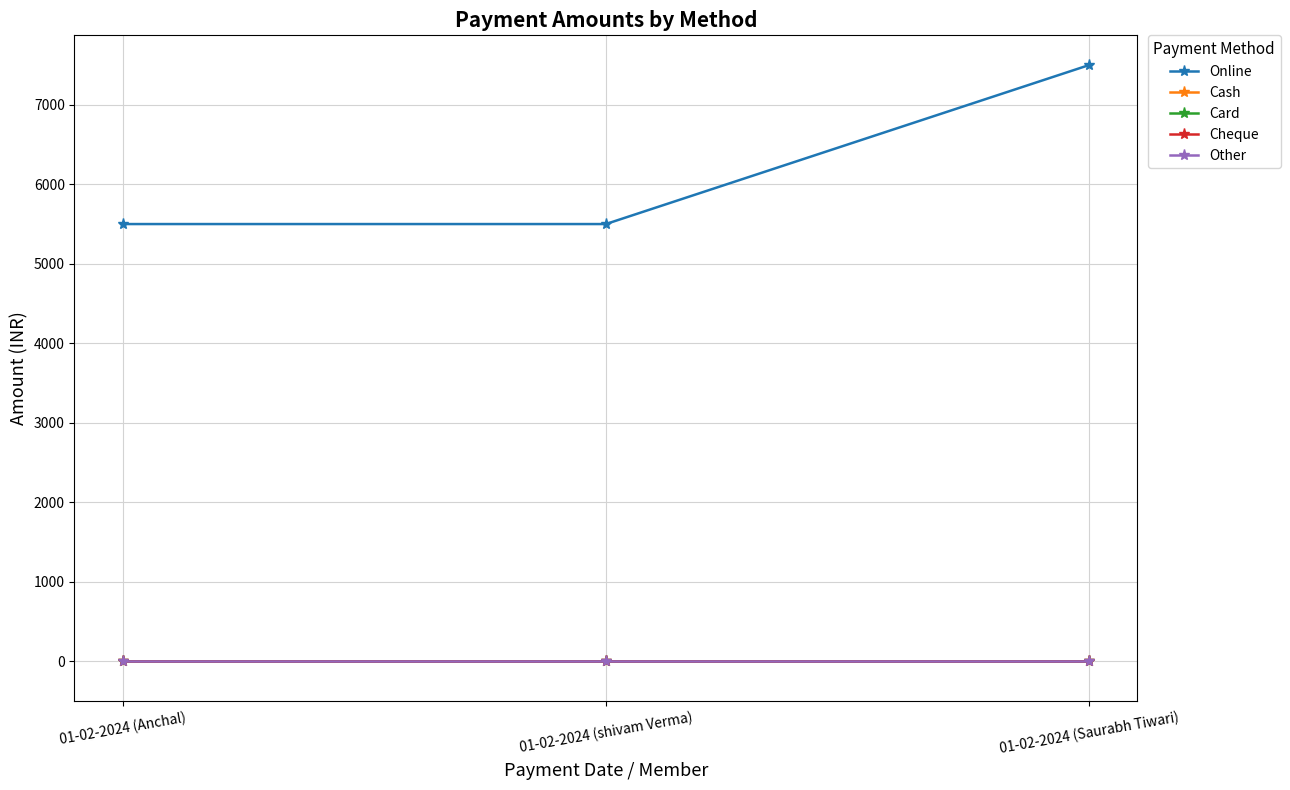

Is this an area chart (filled region under the line)?

No